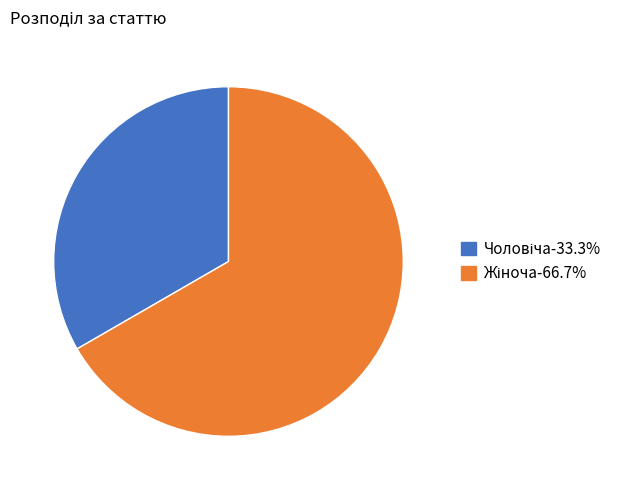

Does any single category account for the majority?

Yes